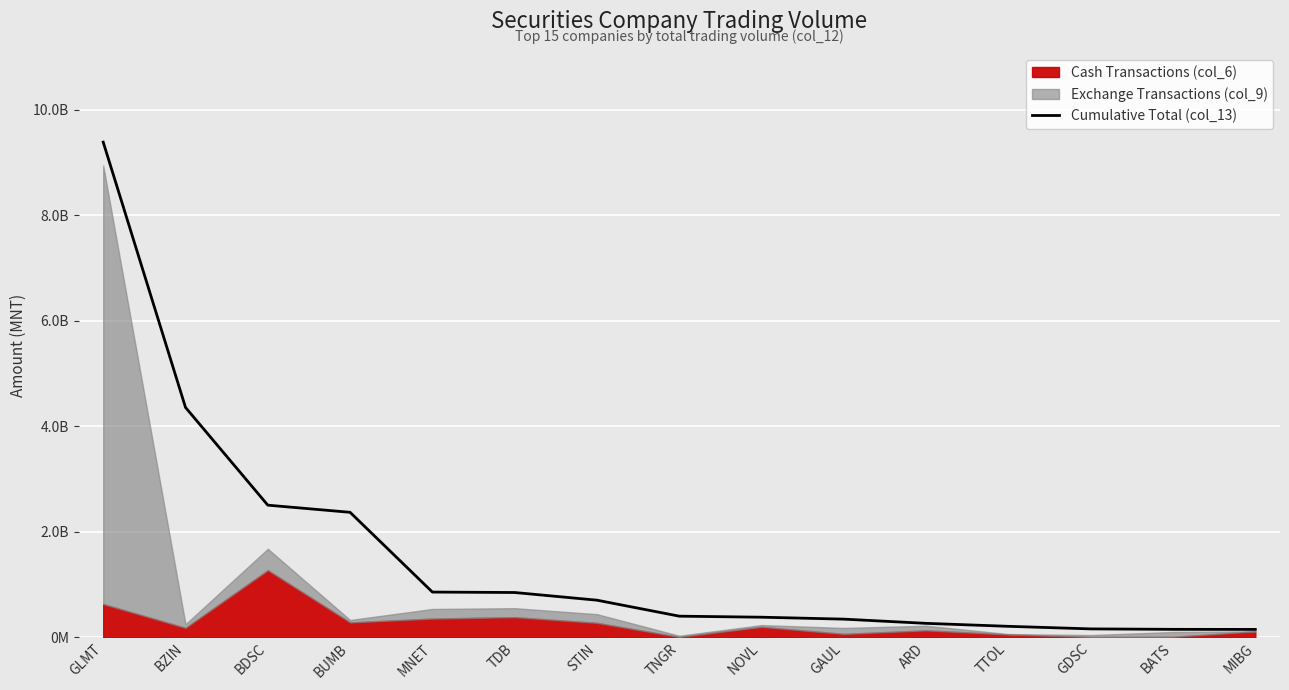

True or false: the data shows 344539550.3 at GAUL.

True